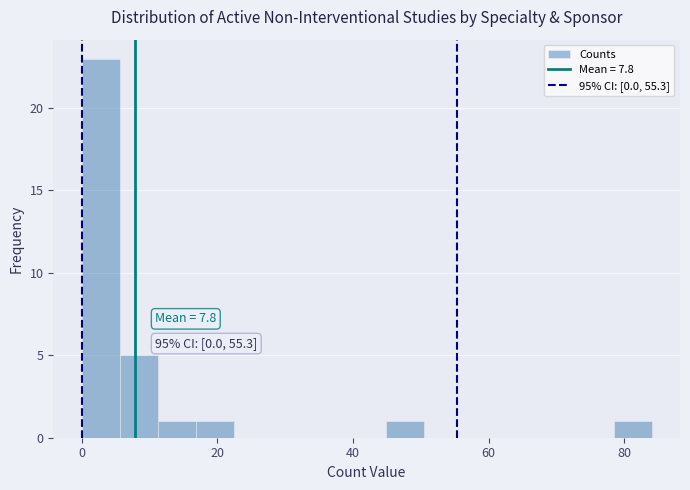

Read against the x-axis, roughly where is the centre of the tallest bar?

2